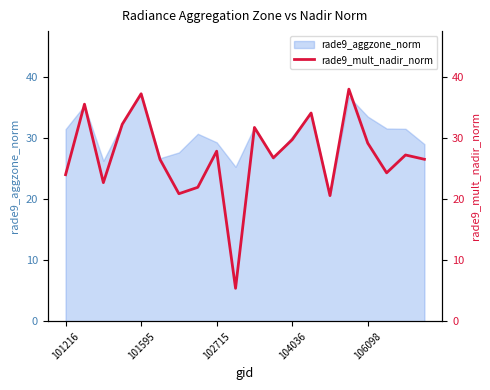

How many values exceed 27?

10